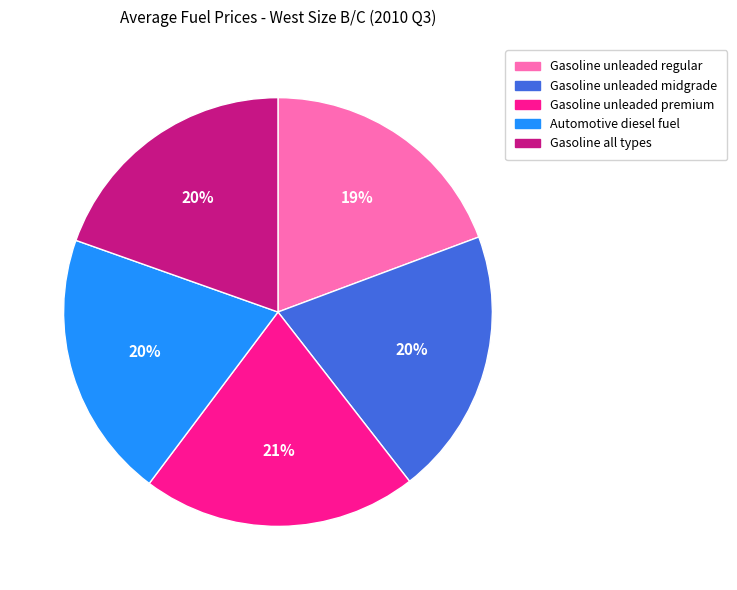

Which slice is the largest?

Gasoline unleaded premium